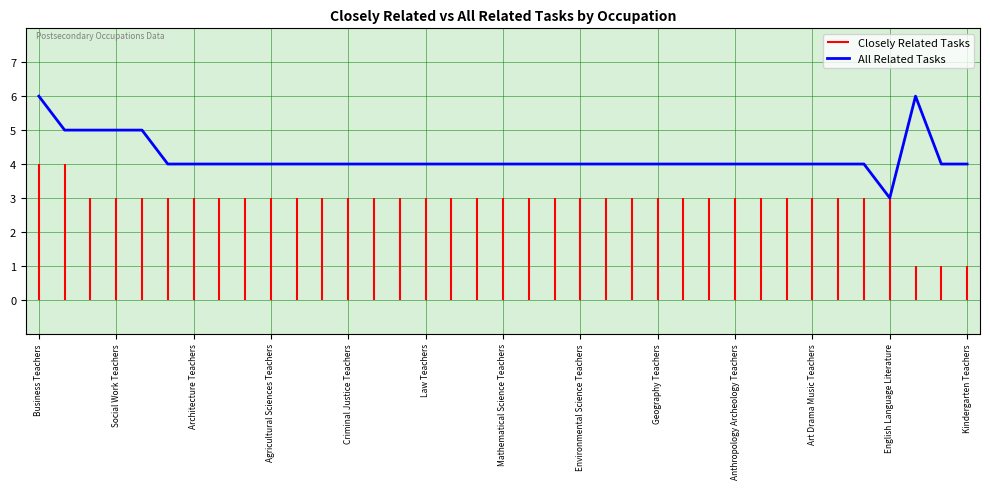

What is the lowest value of the All Related Tasks series?

3